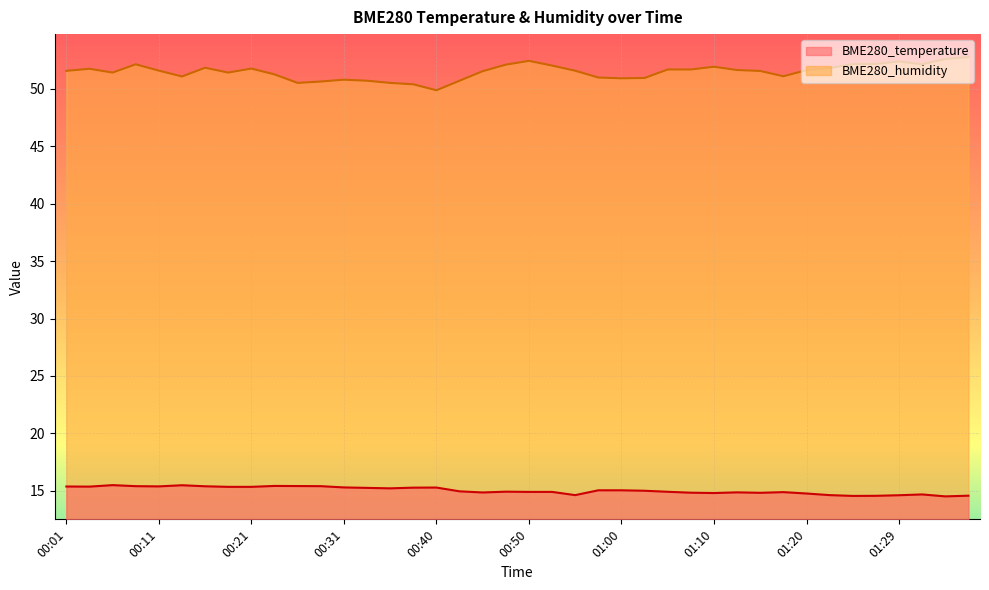

Reading left to right, extract all data points from this chart.

BME280_temperature: 15.4	15.4	15.5	15.4	15.4	15.5	15.4	15.3	15.3	15.4	15.4	15.4	15.3	15.2	15.2	15.3	15.3	14.9	14.8	14.9	14.9	14.9	14.6	15.0	15.0	15.0	14.9	14.8	14.8	14.9	14.8	14.9	14.8	14.6	14.6	14.6	14.6	14.7	14.5	14.6
BME280_humidity: 51.6	51.8	51.4	52.1	51.6	51.1	51.8	51.4	51.8	51.3	50.5	50.6	50.8	50.7	50.5	50.4	49.9	50.7	51.5	52.1	52.4	52.0	51.6	51.0	50.9	51.0	51.7	51.7	51.9	51.6	51.6	51.1	51.6	51.8	52.2	52.2	52.4	52.1	52.6	52.8